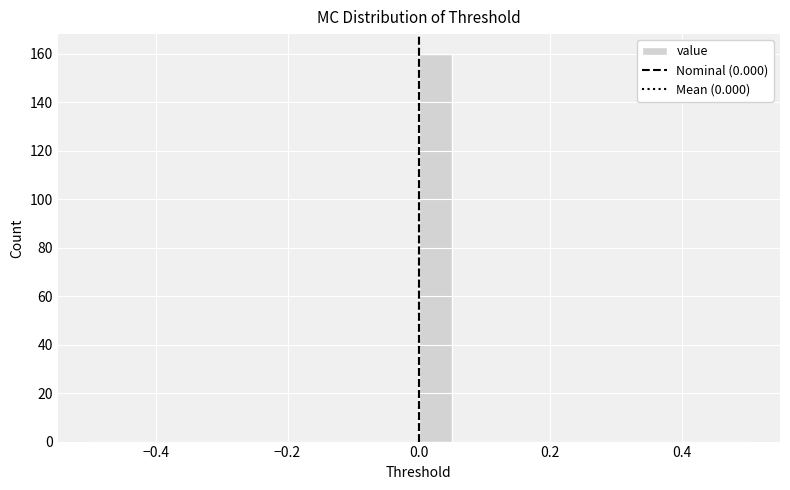

Around what value on the x-axis is the tallest bar? Give the approximate position of its centre, as read against the axis.

0.02